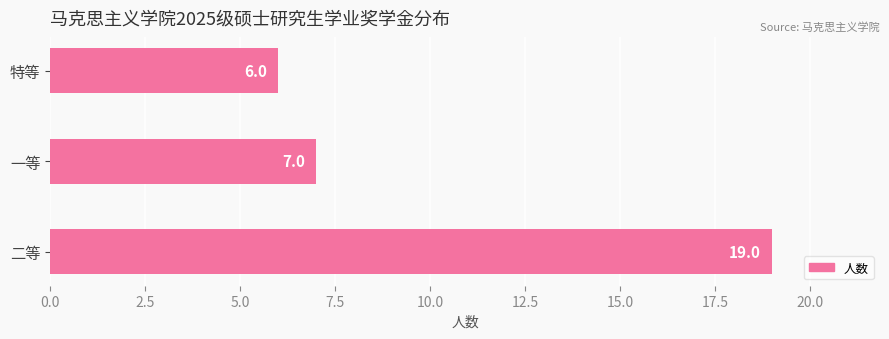

Reading bottom to top, what are all the values shown in this chart?

19	7	6